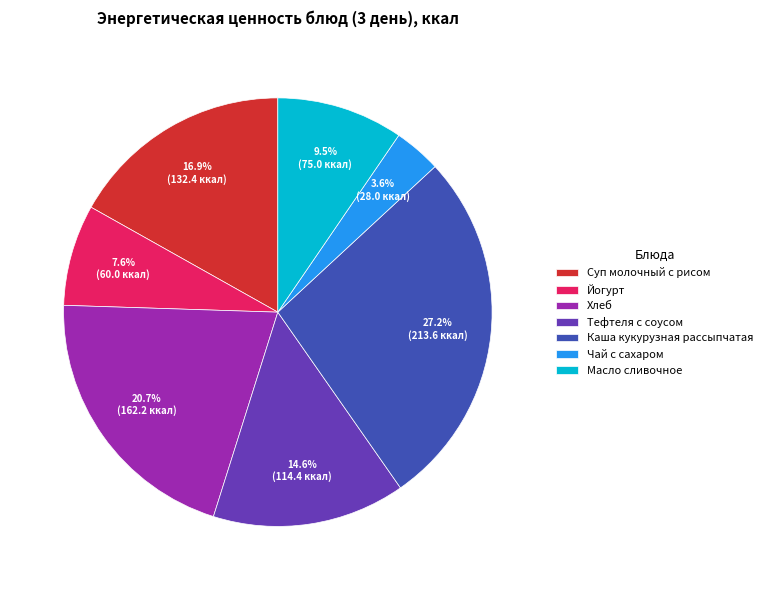

To the nearest percent, what is the average slice percentage?

14%